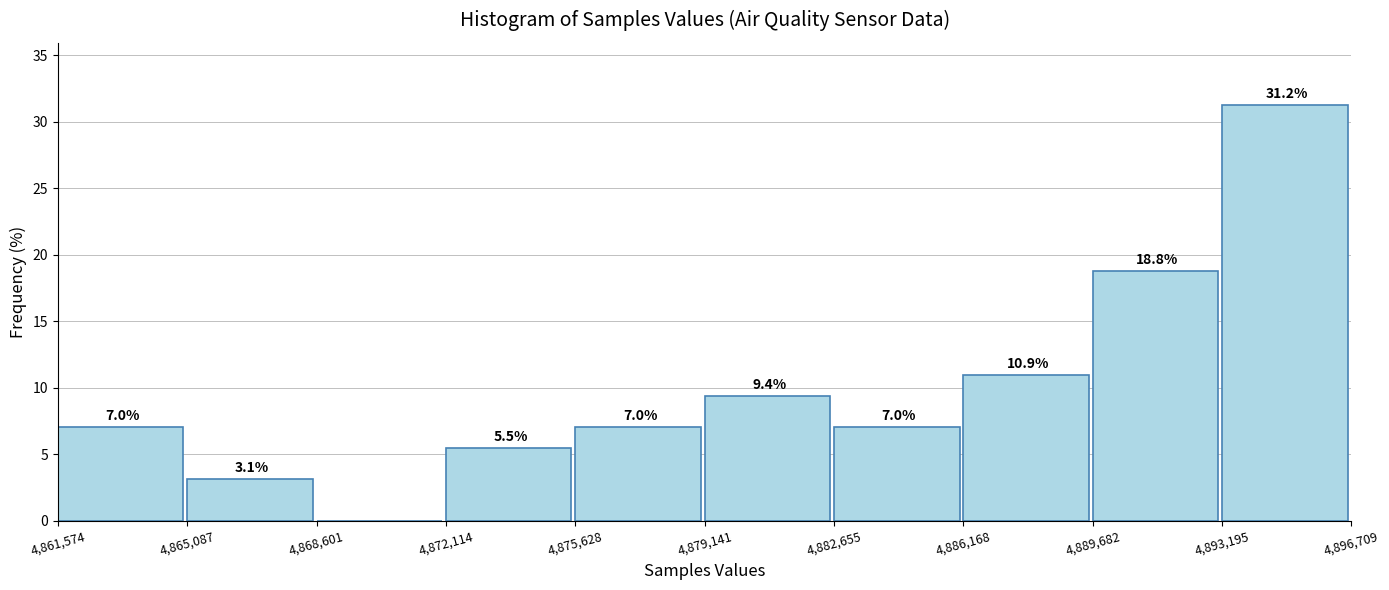

Which range on the x-axis has the tallest bar?

4,893,195 to 4,896,709